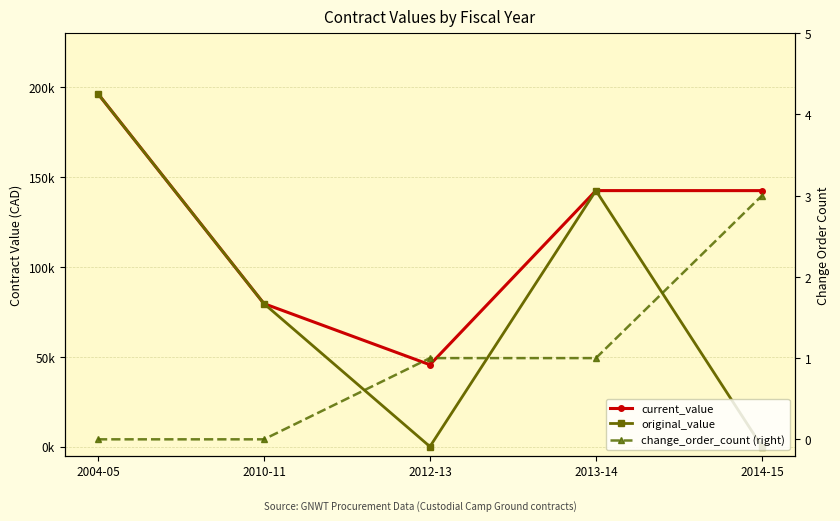

True or false: change_order_count (right) has a value of 0.0 at 2004-05.

True